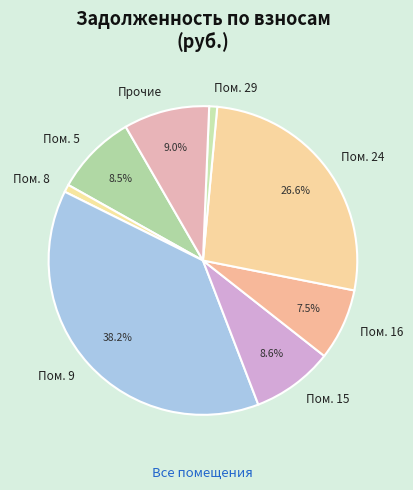

Is there any slice that represents more than half of the pie?

No